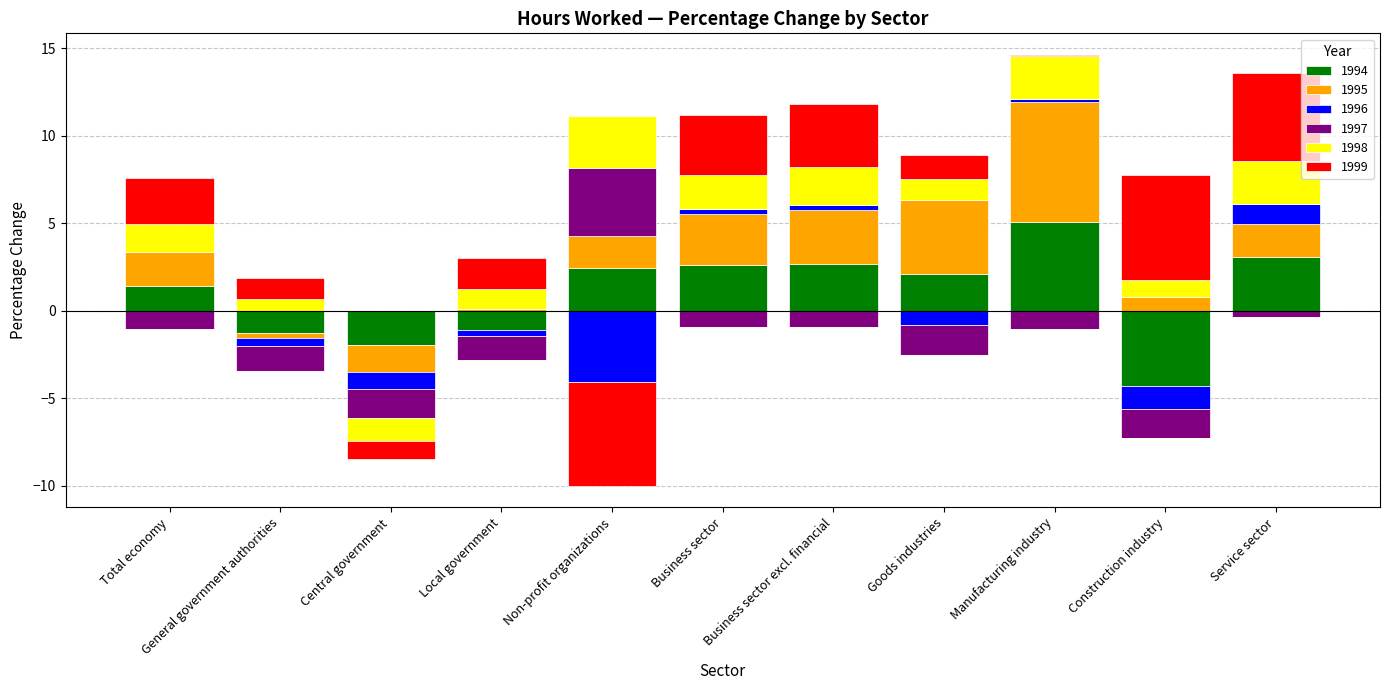

What is the maximum value shown in the chart?

6.9